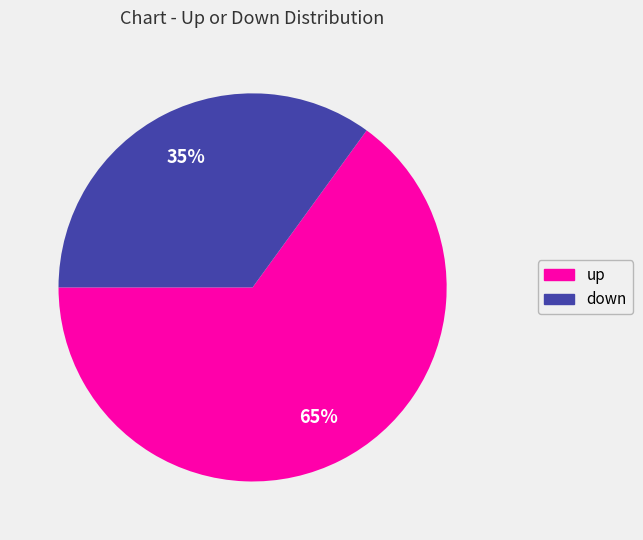

To the nearest percent, what is the average slice percentage?

50%